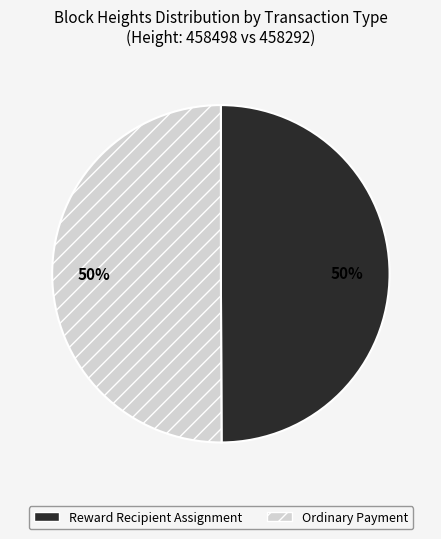

To the nearest percent, what portion does Reward Recipient Assignment represent?

50%